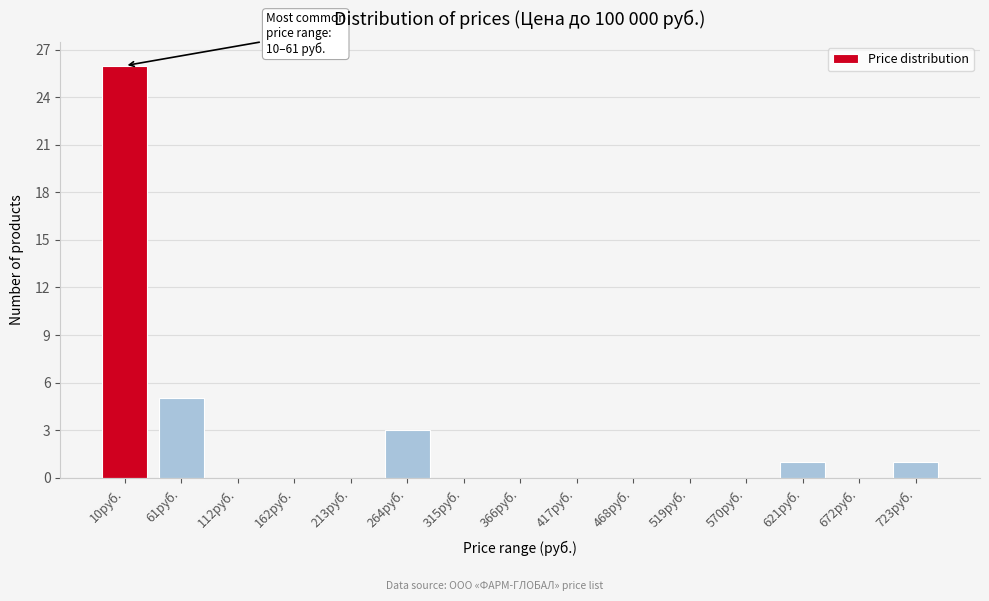

Reading right to left, transcribe all the data shown in this chart.

723руб.=1	672руб.=0	621руб.=1	570руб.=0	519руб.=0	468руб.=0	417руб.=0	366руб.=0	315руб.=0	264руб.=3	213руб.=0	162руб.=0	112руб.=0	61руб.=5	10руб.=26